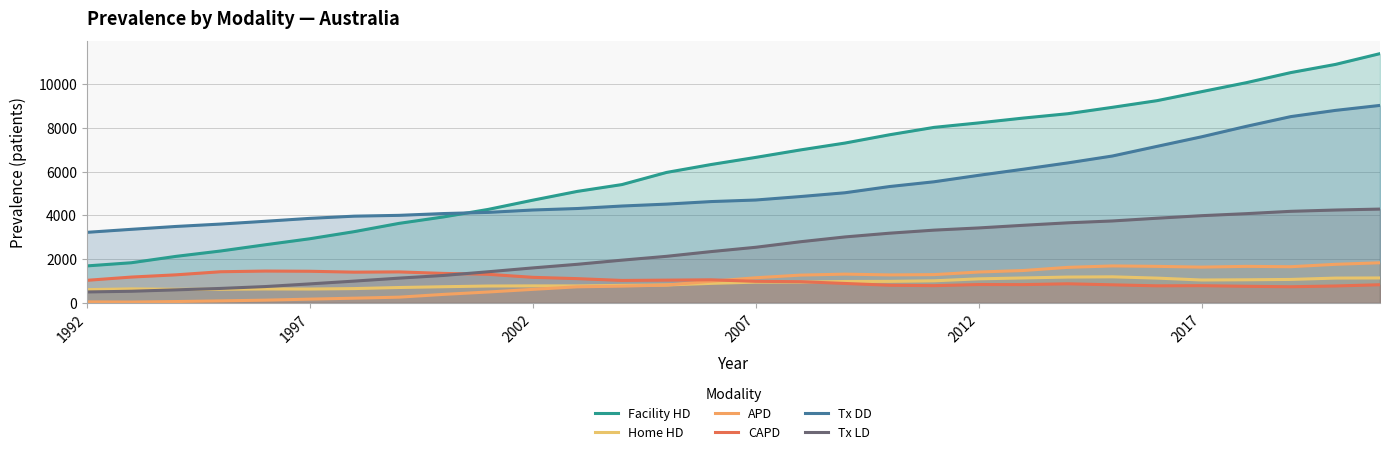

True or false: CAPD has more than 1 interior local peaks.

True